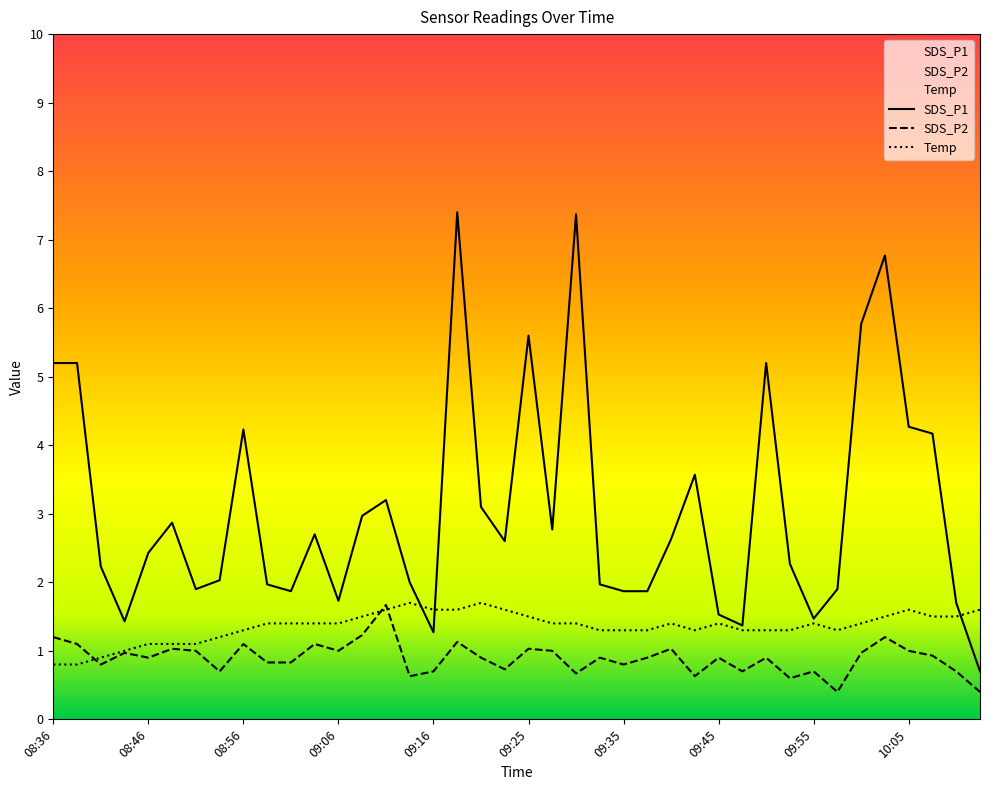

Between 09:23 and 09:35, which series saw the biggest shift?

SDS_P1